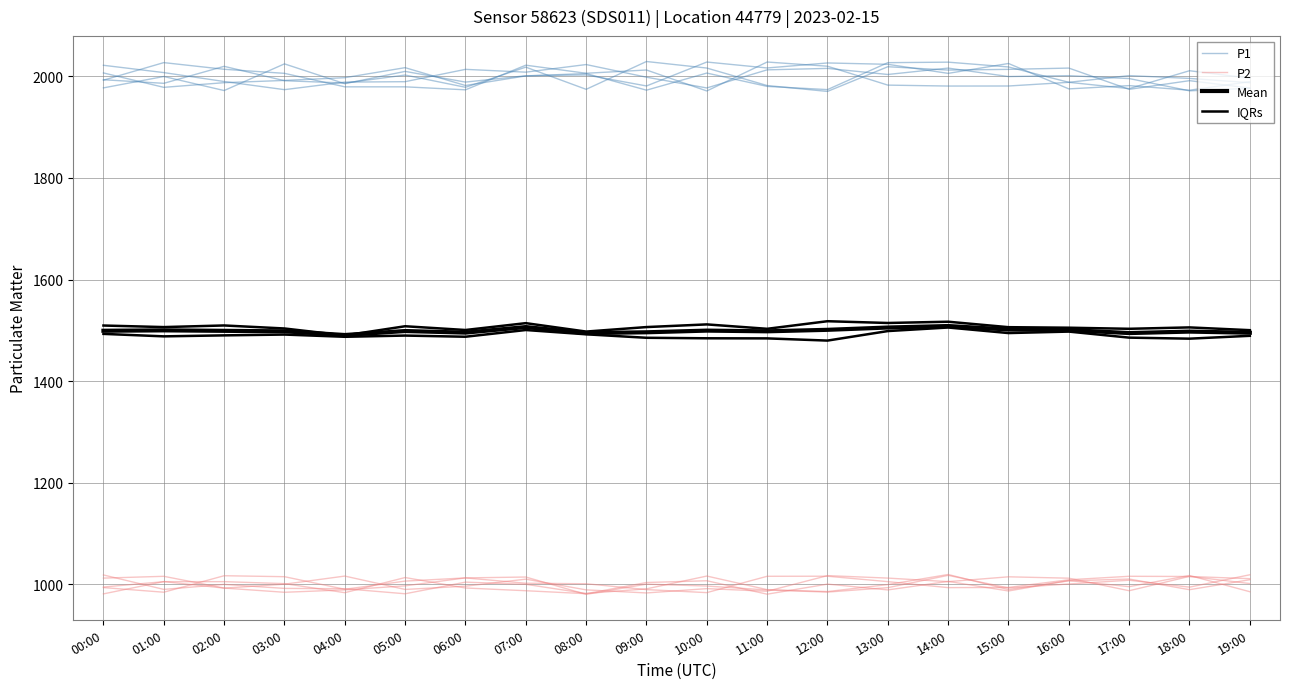

At which label does IQRs first exceed 1489?

00:00